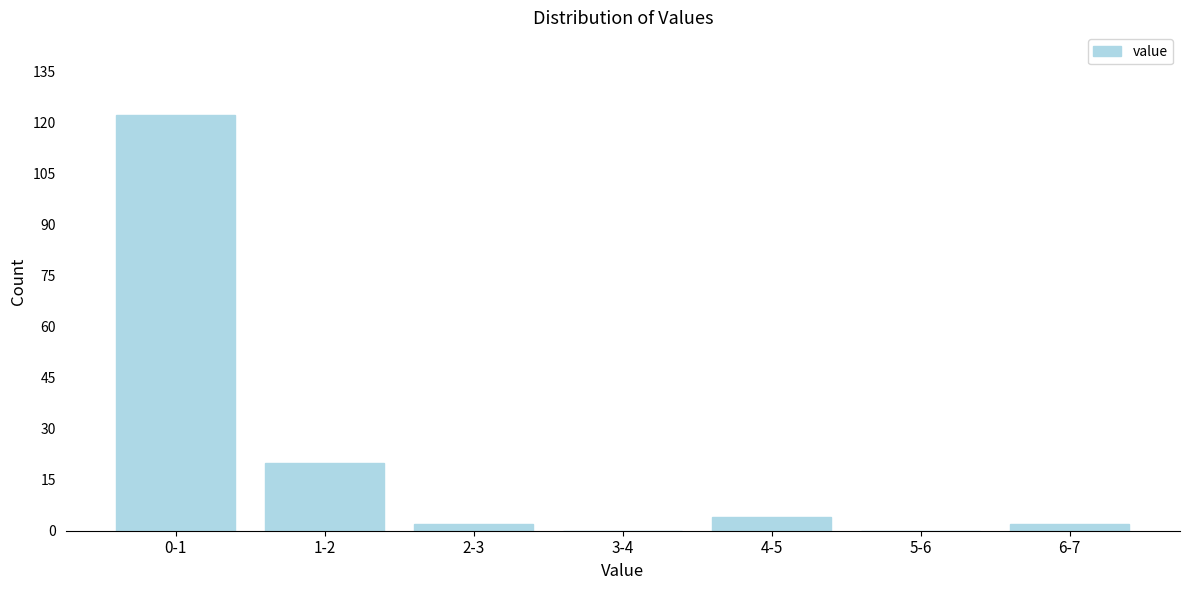

Reading right to left, list all the values displayed in this chart.

6-7=2	5-6=0	4-5=4	3-4=0	2-3=2	1-2=20	0-1=122